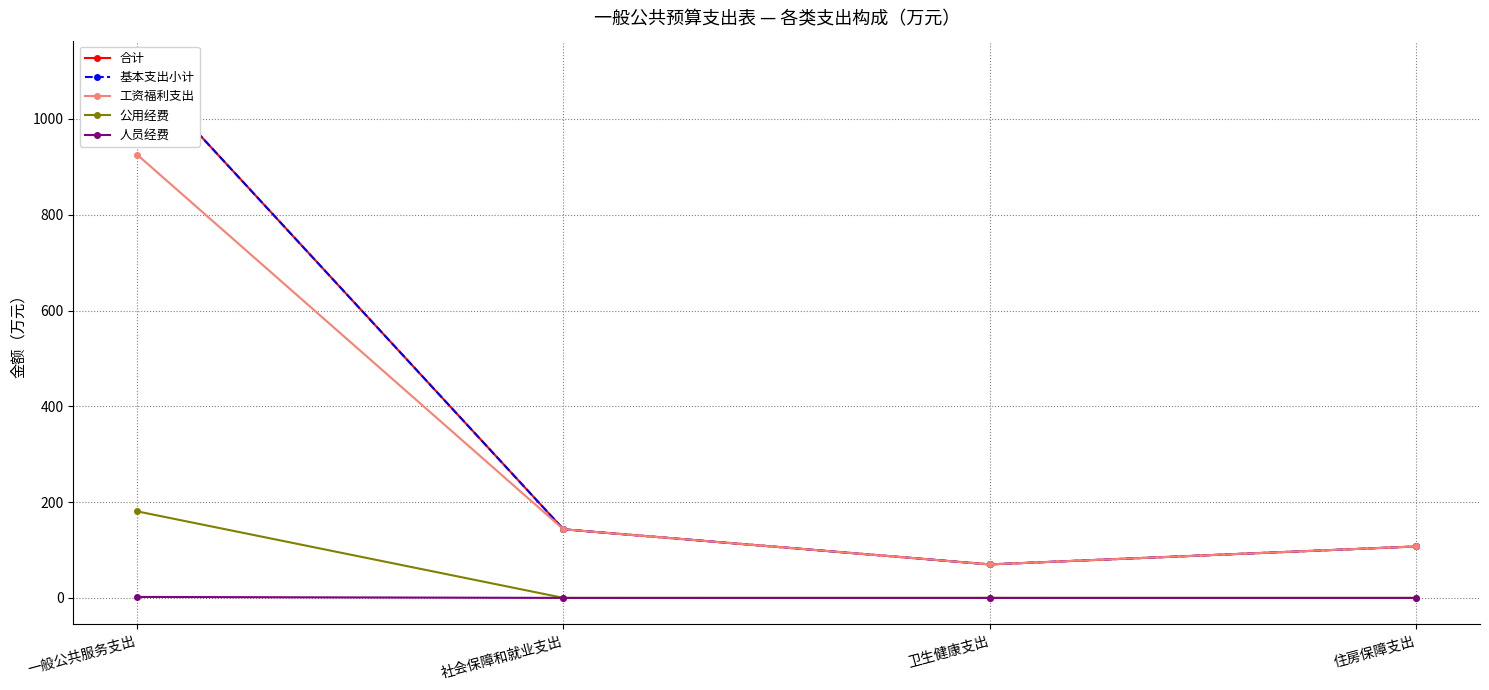

The 人员经费 series shows 0.0 at 卫生健康支出. True or false?

True